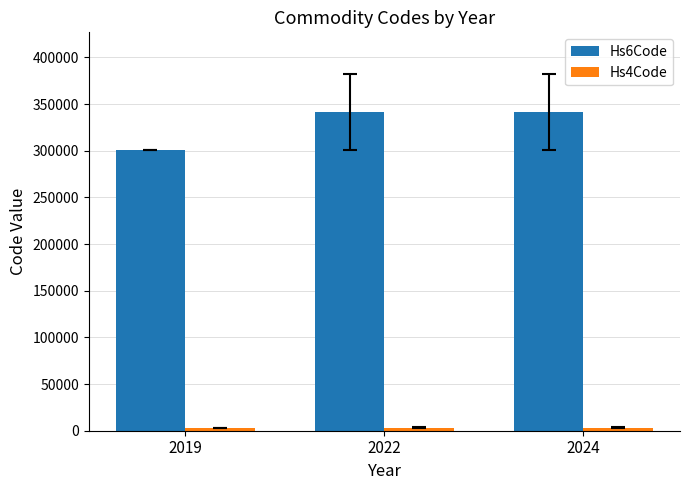

Which series has the largest range (max minus min)?

Hs6Code